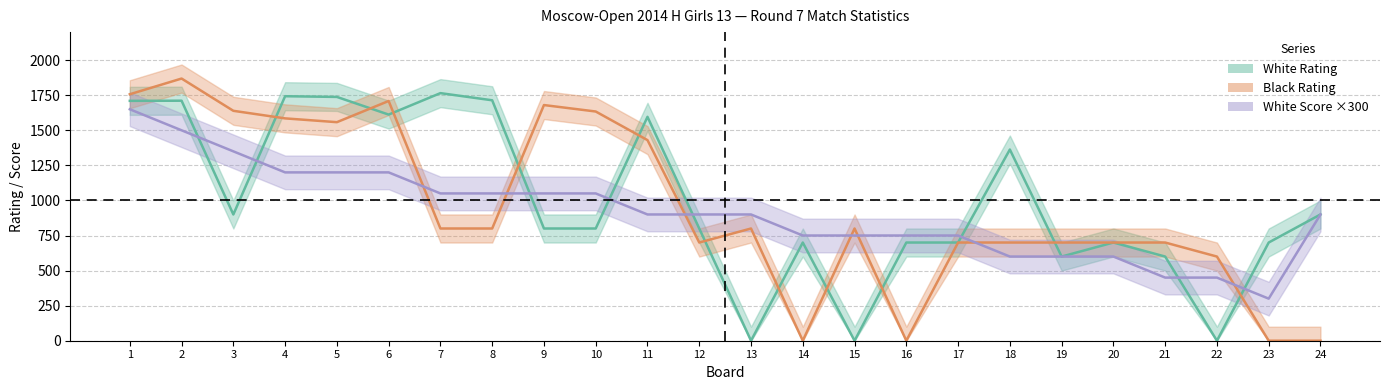

Is this an area chart (filled region under the line)?

No